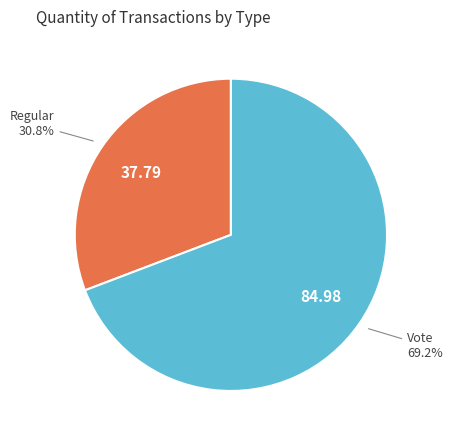

Is there a majority slice in this chart?

Yes